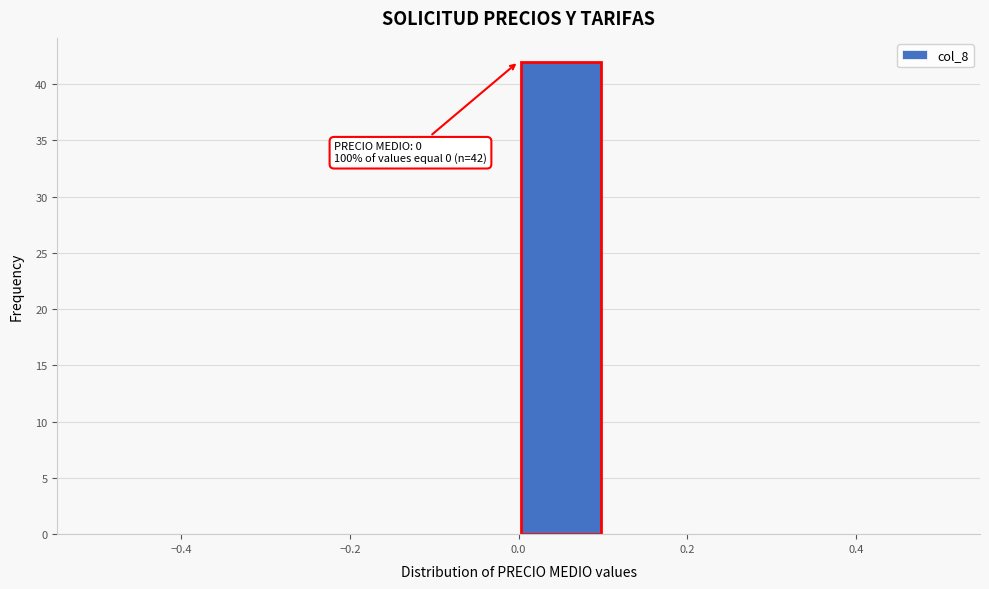

Over which range of the x-axis is the bar tallest?

0.0 to 0.1